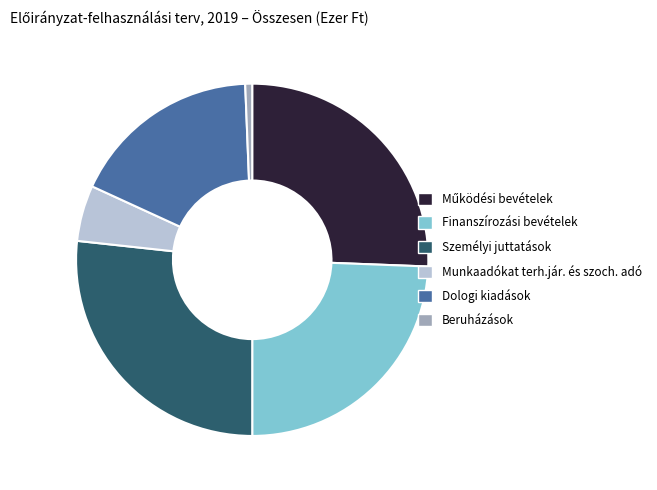

Which slice is the smallest?

Beruházások